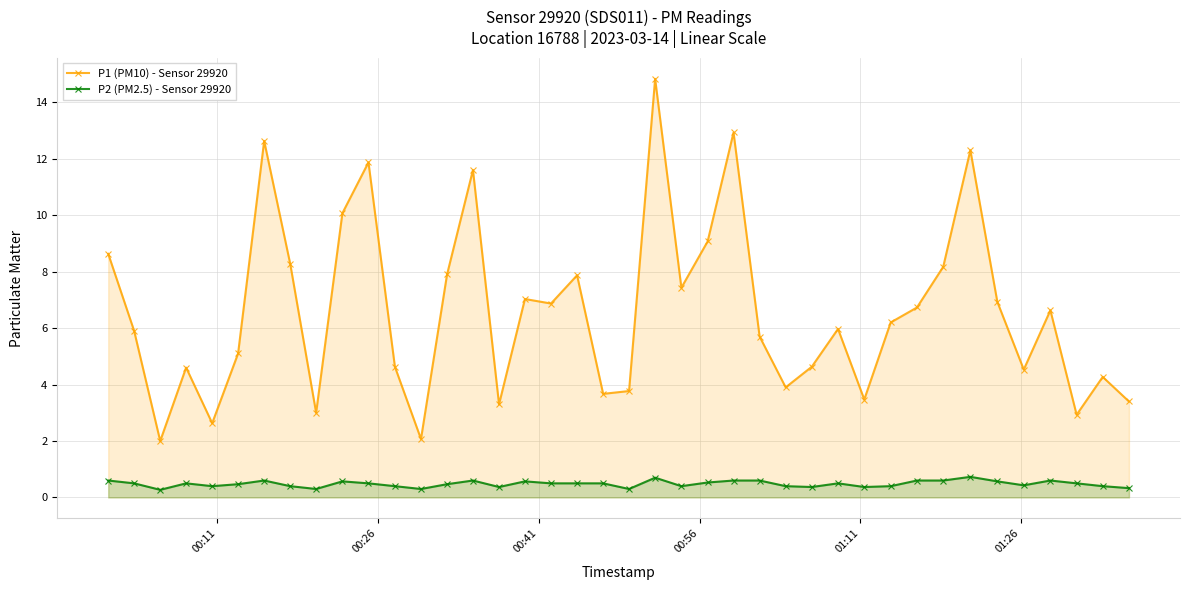

Which series has the largest range (max minus min)?

P1 (PM10) - Sensor 29920